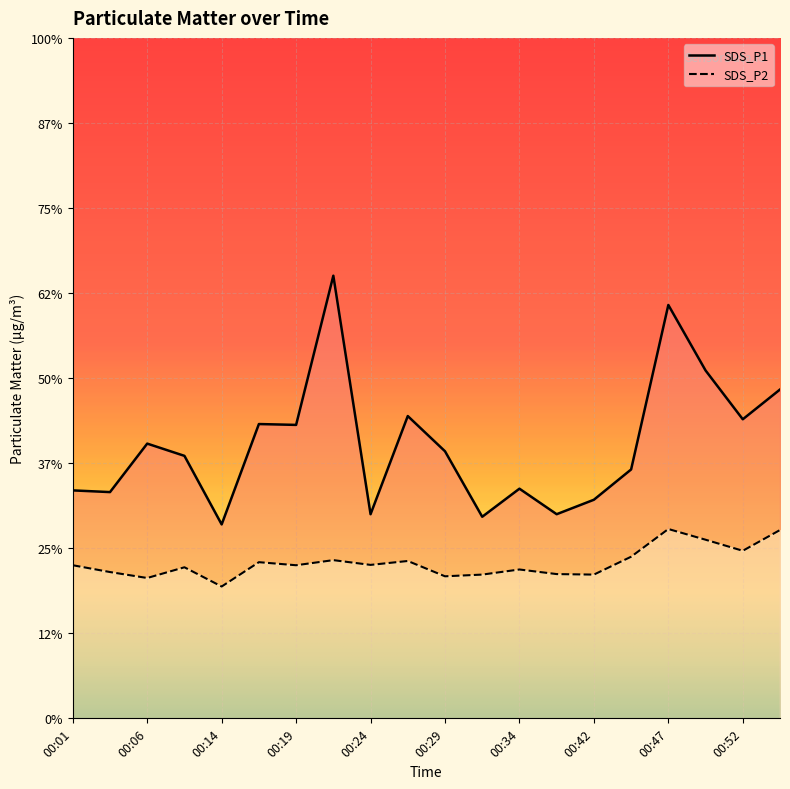

True or false: SDS_P2 and SDS_P1 cross at least once.

False